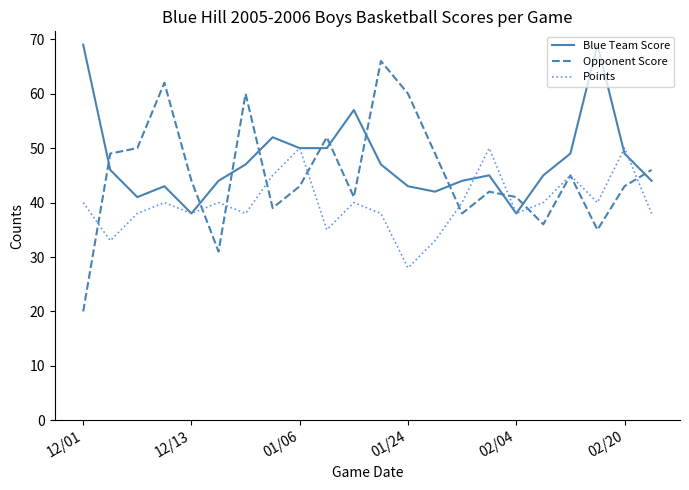

Which series has the widest spread of values?

Opponent Score